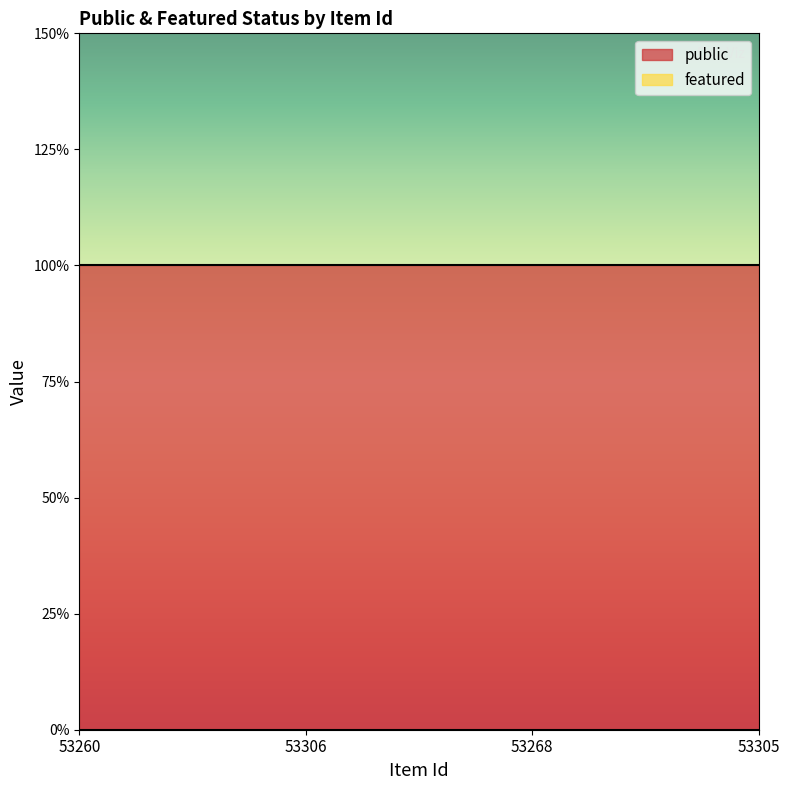

True or false: public and featured intersect in this chart.

False